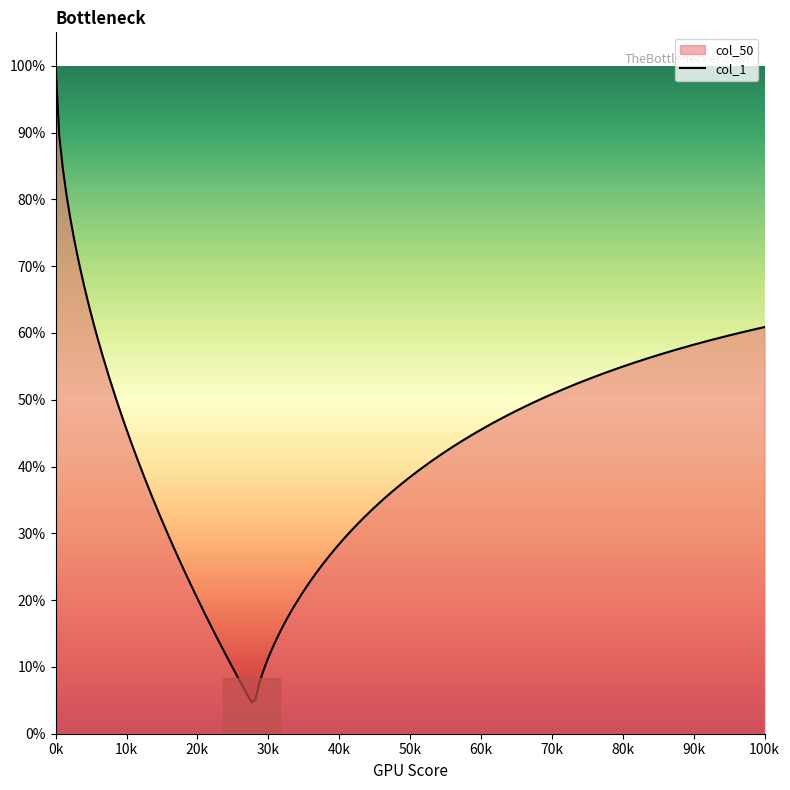

True or false: col_1 has a value of 2 at 9.

False